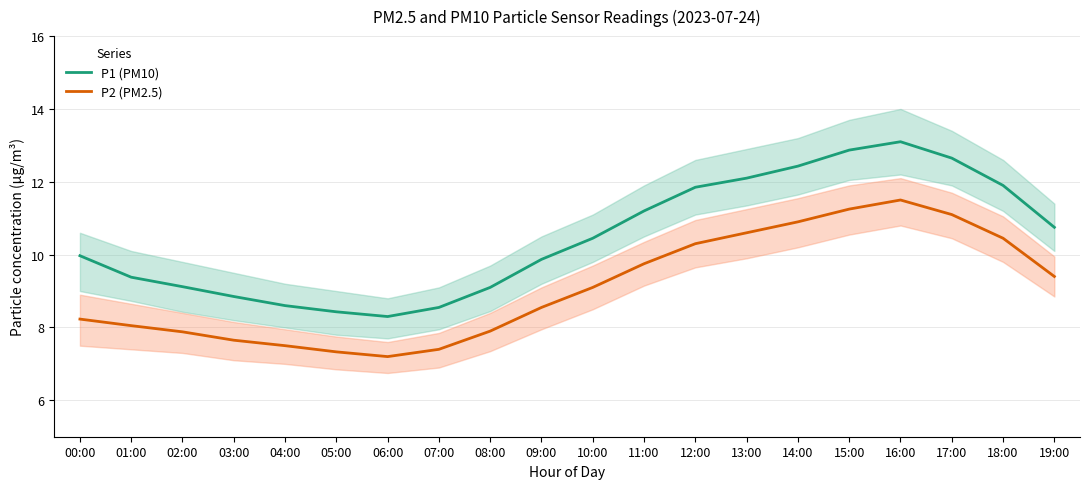

True or false: P1 (PM10) and P2 (PM2.5) intersect in this chart.

False